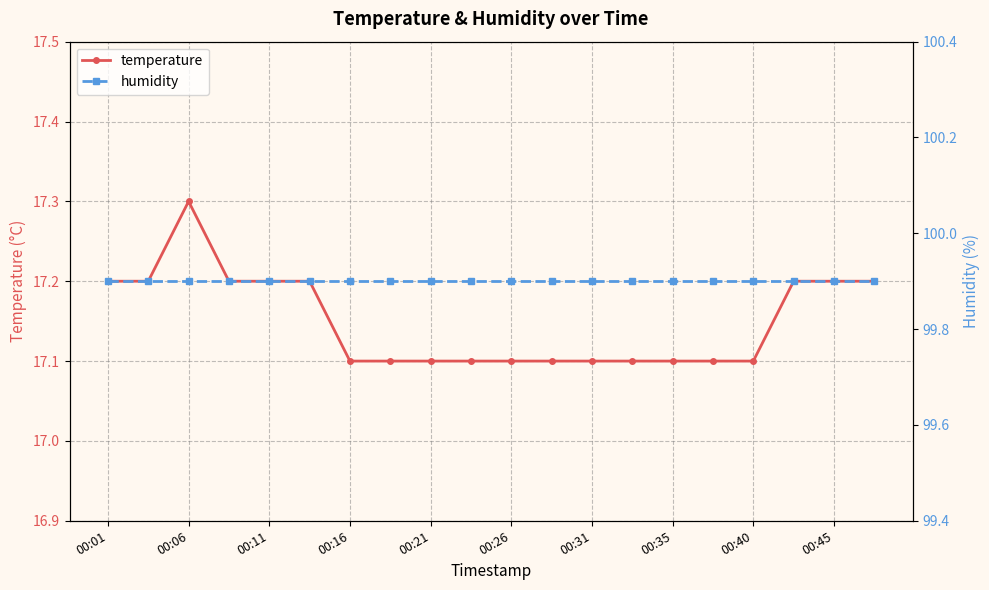

Where is the first local maximum for temperature?

00:06